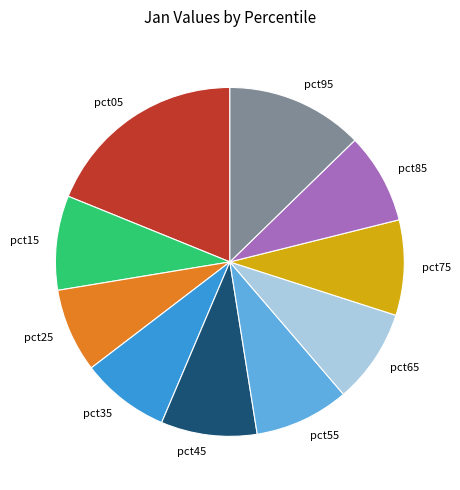

Which category has the biggest portion of the pie?

pct05